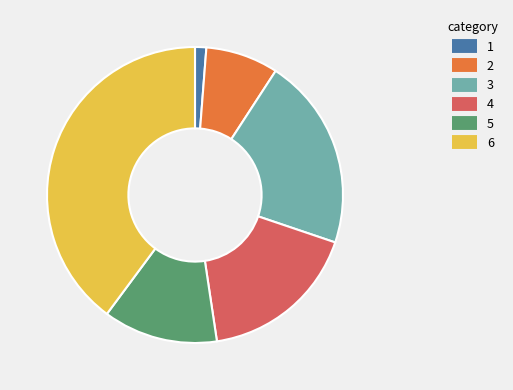

Does any single category account for the majority?

No